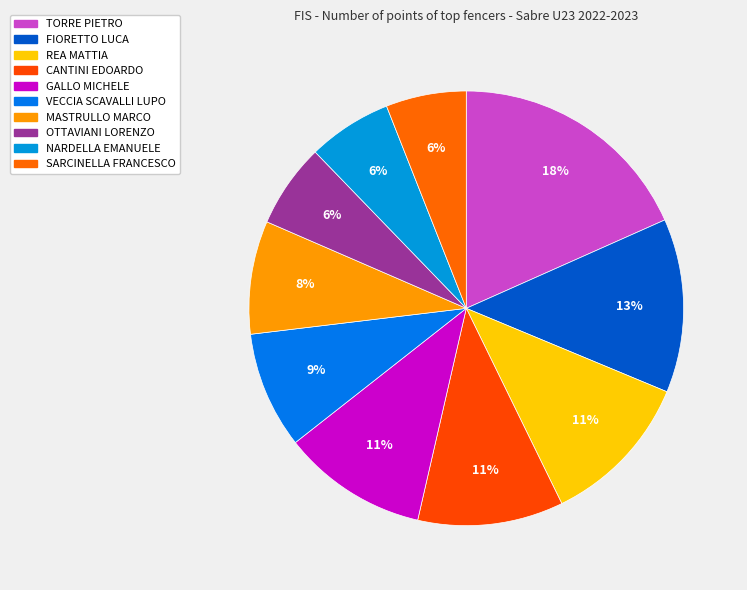

How many slices are in this pie chart?

10